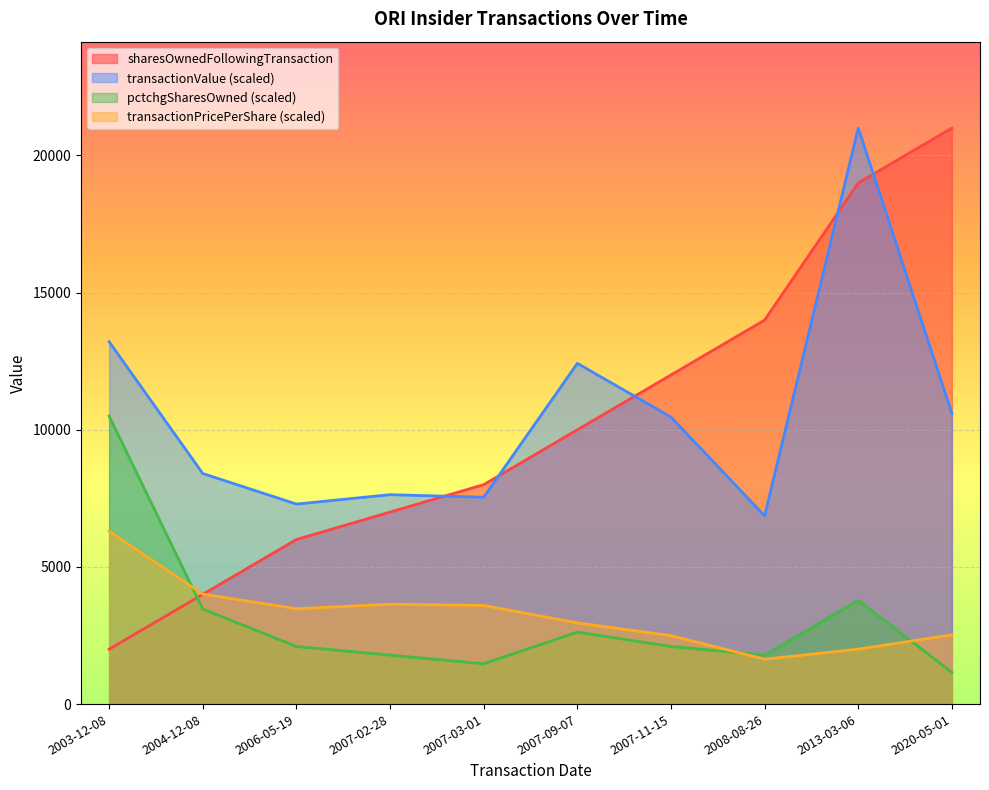

List the labels in order of sharesOwnedFollowingTransaction value, smallest first.

2003-12-08, 2004-12-08, 2006-05-19, 2007-02-28, 2007-03-01, 2007-09-07, 2007-11-15, 2008-08-26, 2013-03-06, 2020-05-01